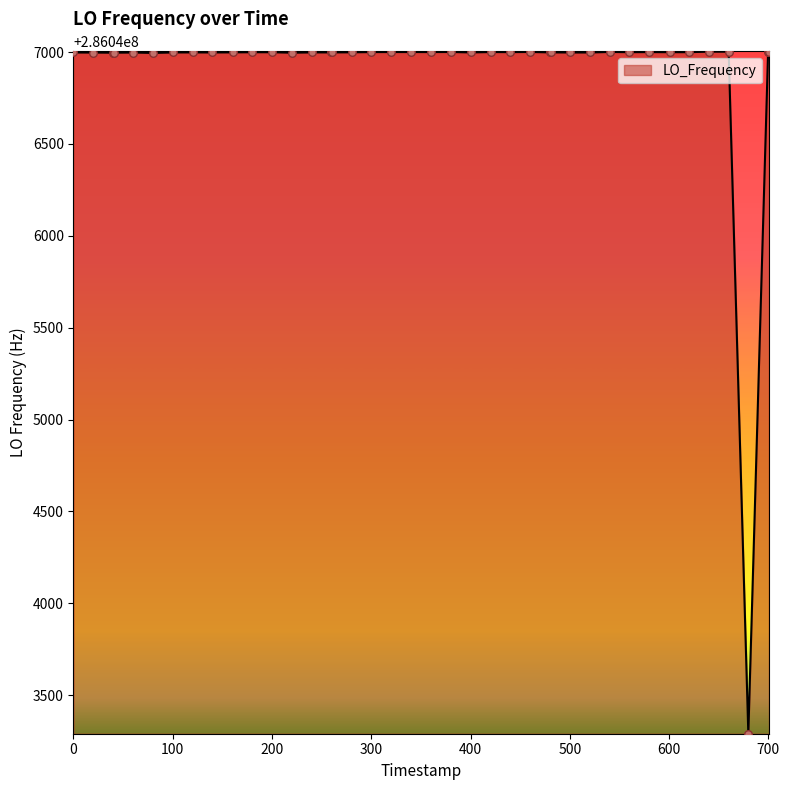

What is the difference between the maximum and minimum values?

3712.0